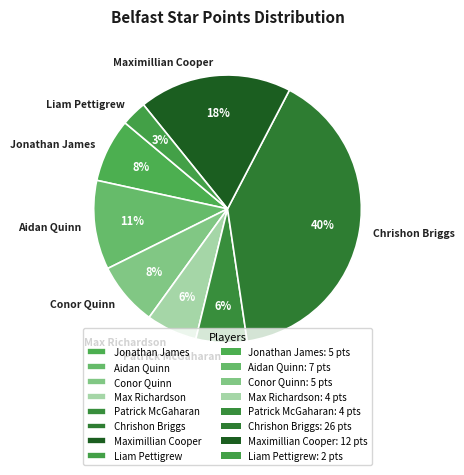

How many segments does this pie chart have?

8